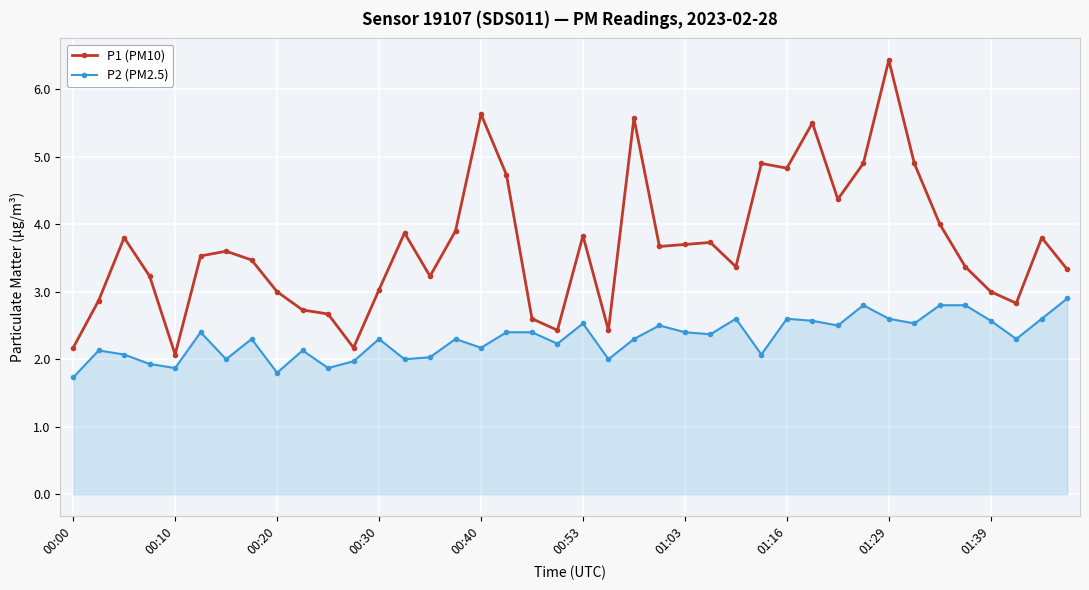

What are all the series names shown in the legend?

P1 (PM10), P2 (PM2.5)